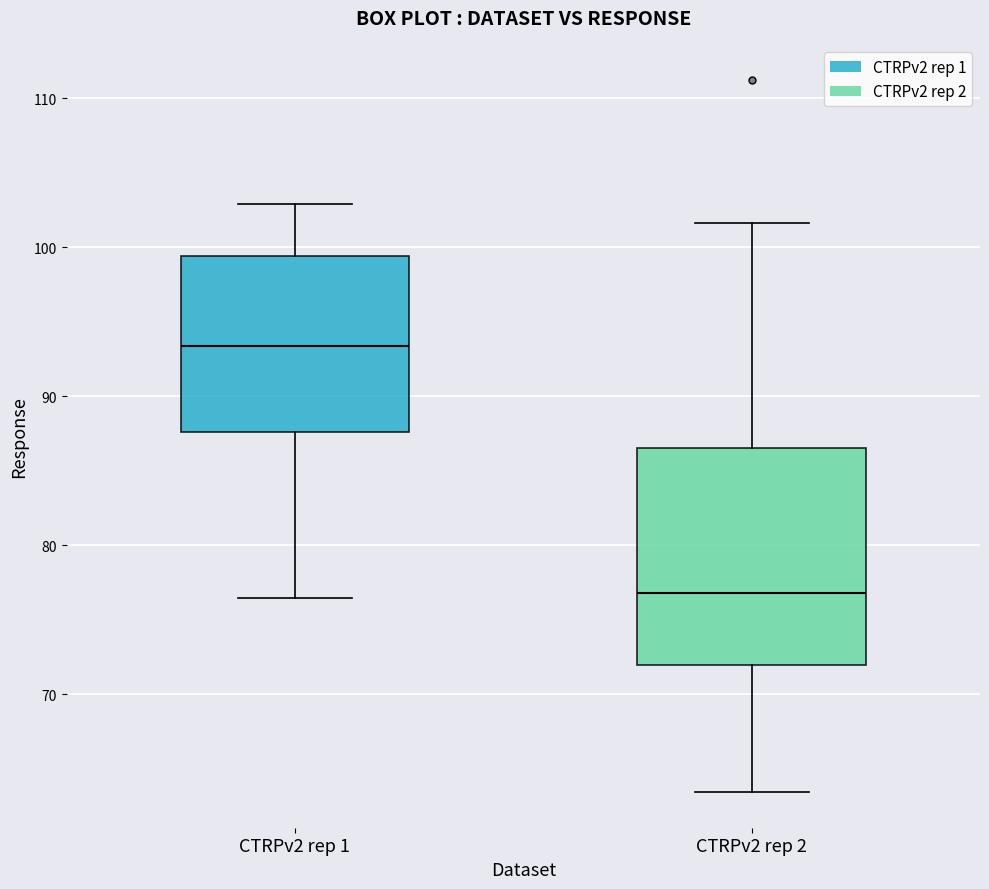

Which box is the tallest, from its lower edge to its upper edge?

CTRPv2 rep 2